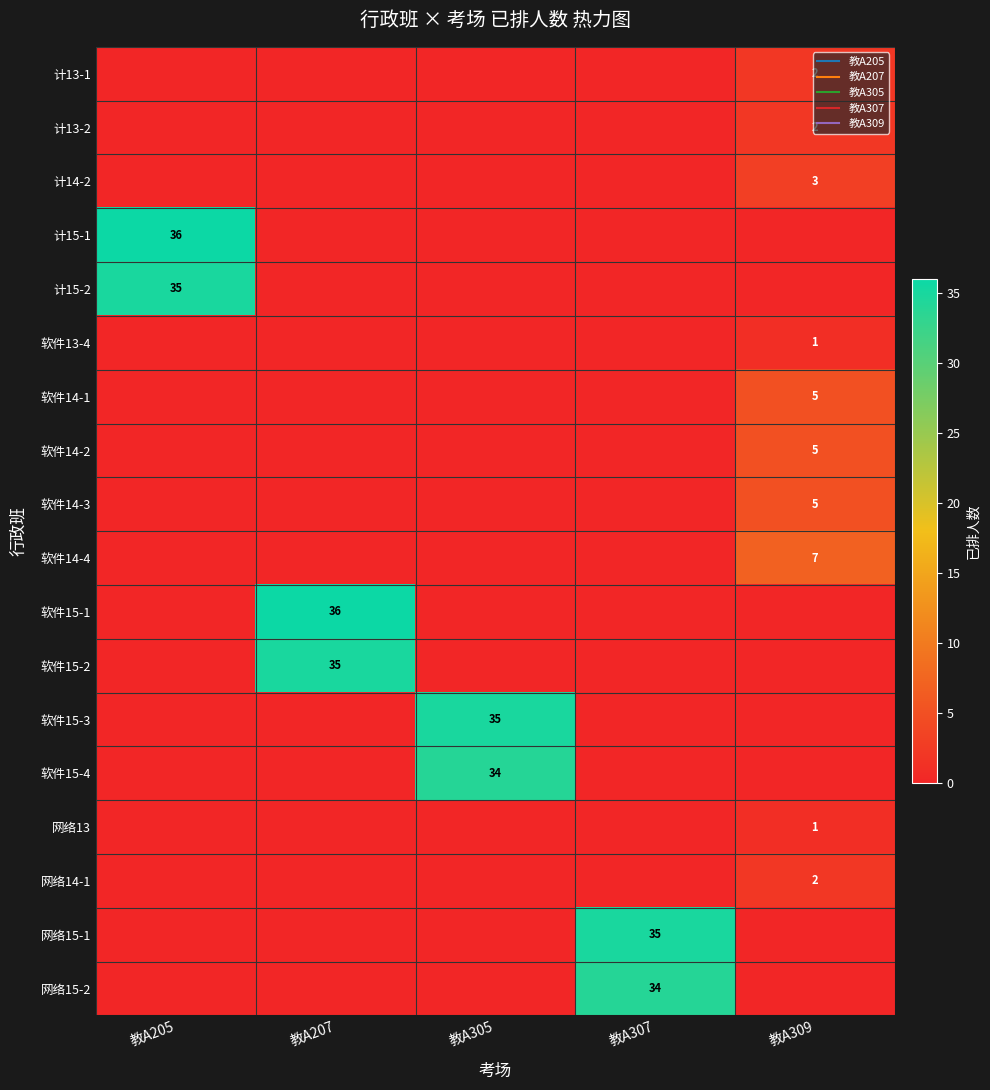

Rank the series by their maximum value, from highest to lowest.

计15-1, 软件15-1, 计15-2, 软件15-2, 软件15-3, 网络15-1, 软件15-4, 网络15-2, 软件14-4, 软件14-1, 软件14-2, 软件14-3, 计14-2, 计13-1, 计13-2, 网络14-1, 软件13-4, 网络13